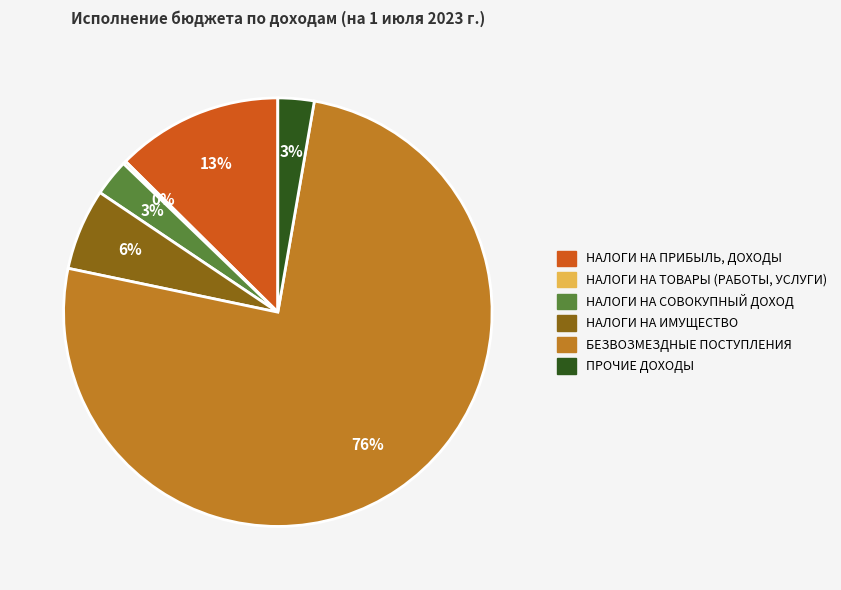

Which category accounts for the majority?

БЕЗВОЗМЕЗДНЫЕ ПОСТУПЛЕНИЯ